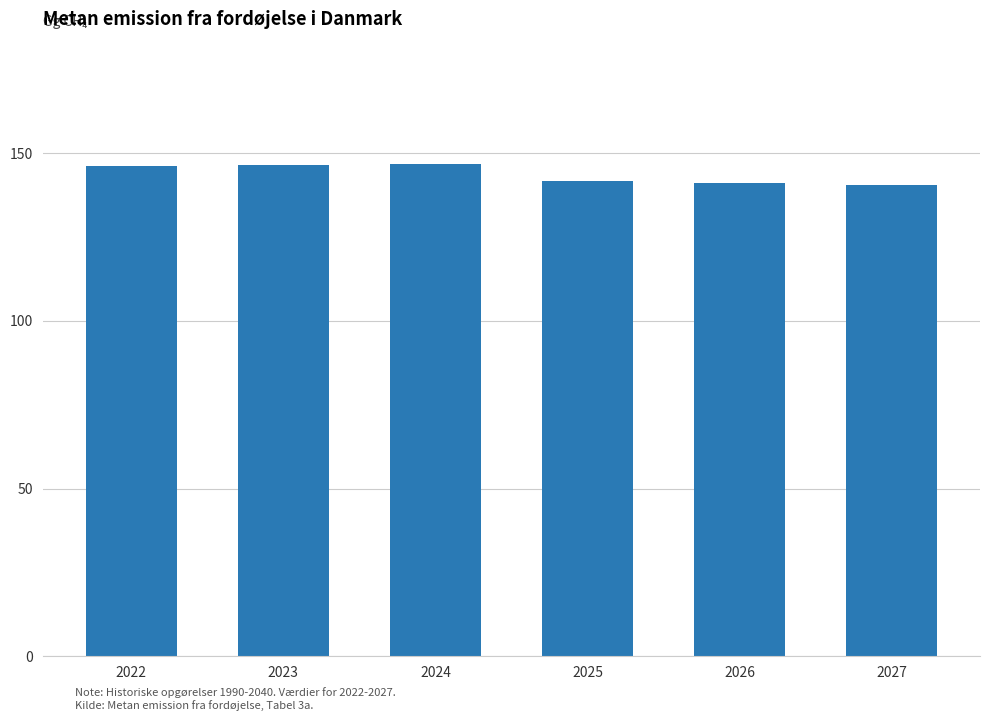

What is the minimum value shown in the chart?

140.5